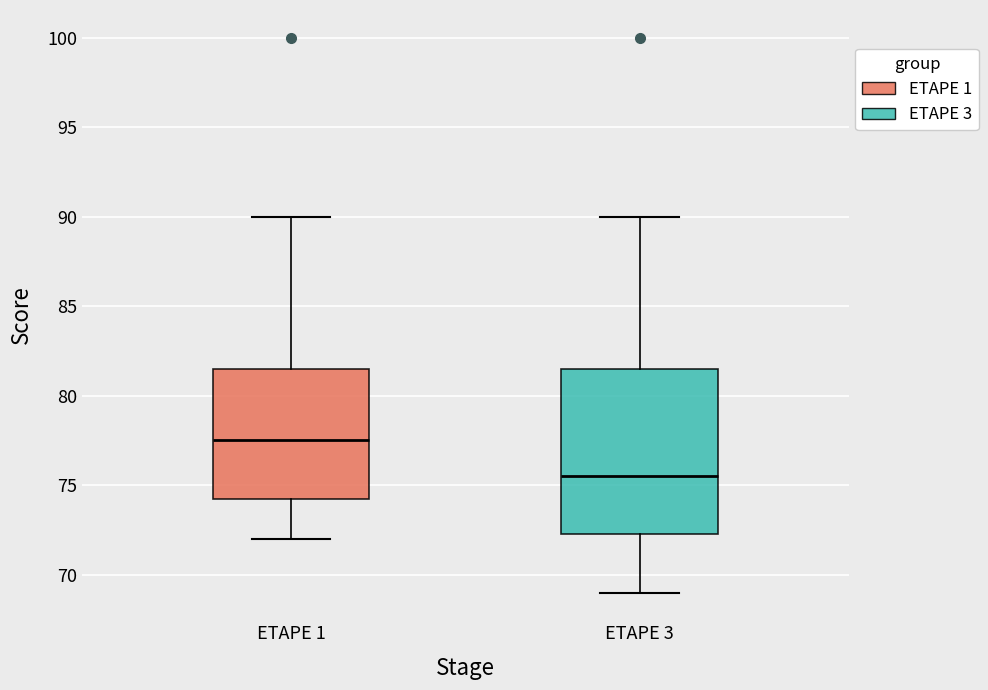

Comparing the boxes themselves (not the whiskers), which one is the tallest?

ETAPE 3